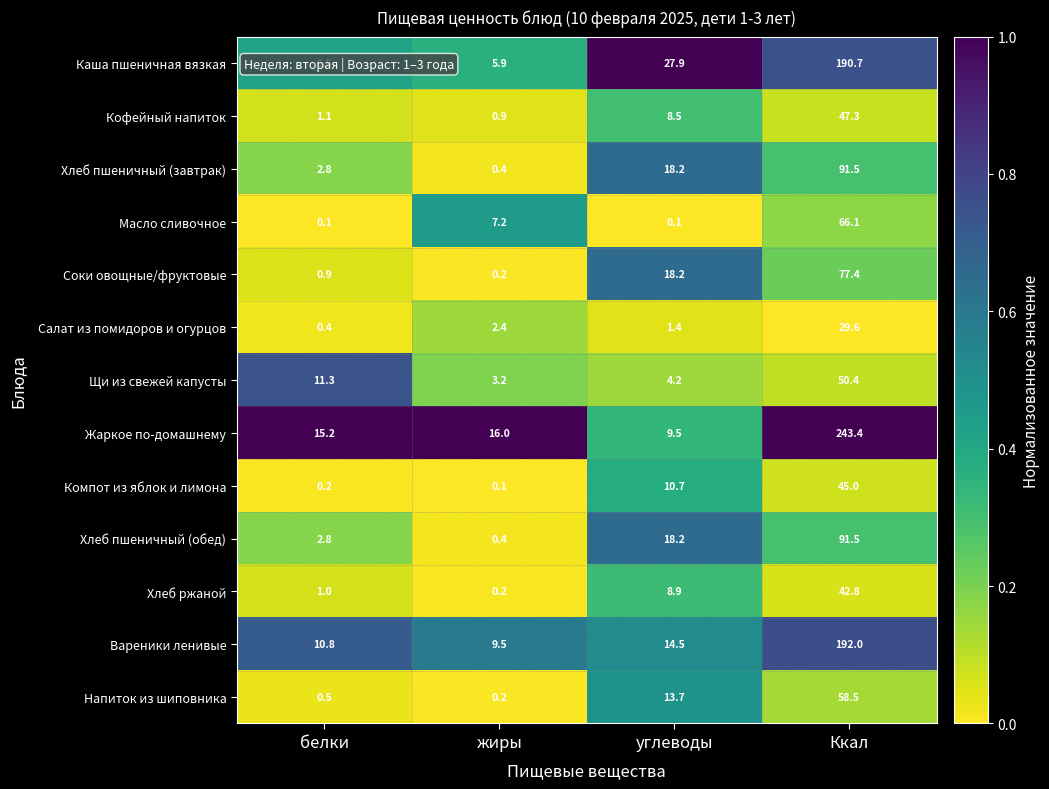

The Масло сливочное series shows 0.1 at белки. True or false?

True